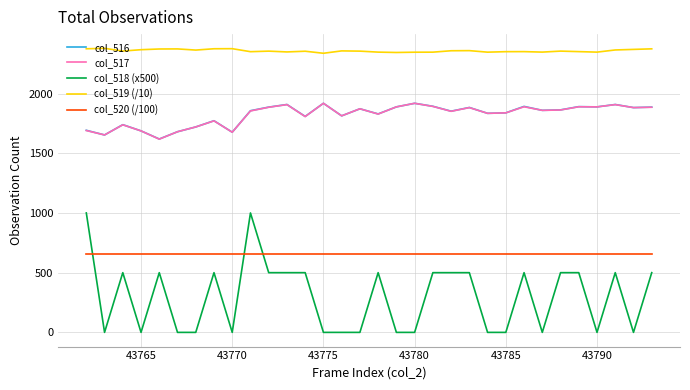

What is the difference between the maximum and minimum values in the col_516 series?

299.0